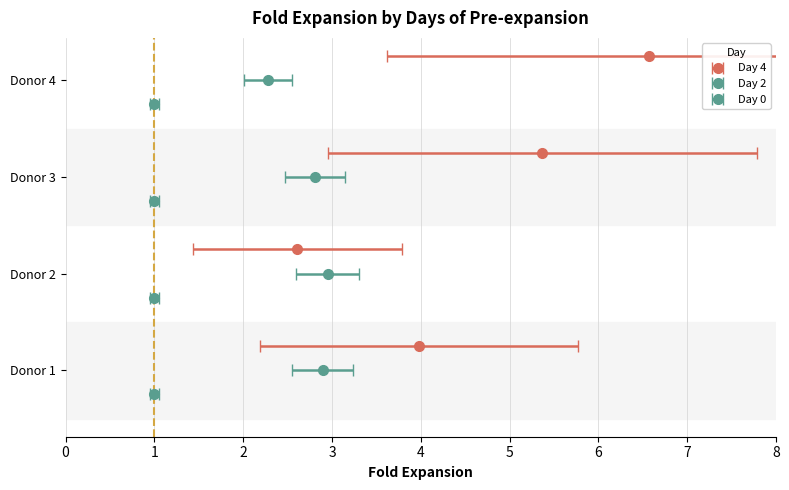

The Day 4 series shows 6.6 at Donor 4. True or false?

True